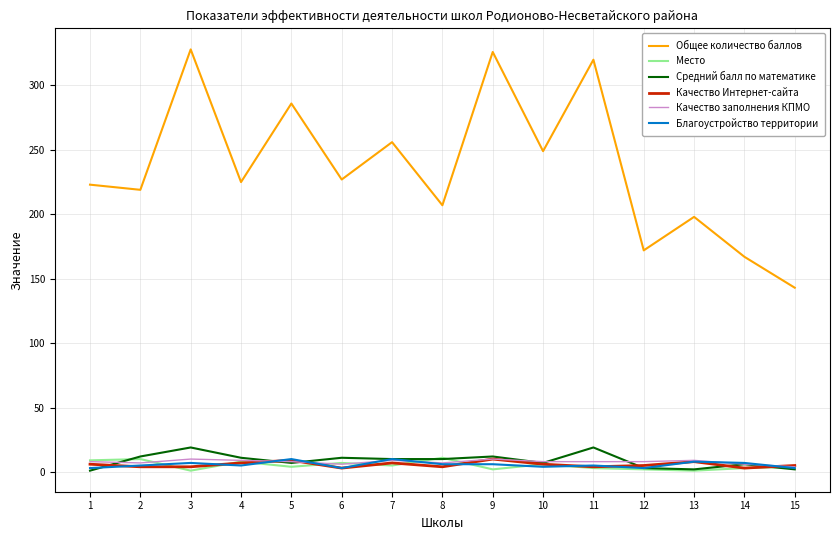

Which series has the largest range (max minus min)?

Общее количество баллов